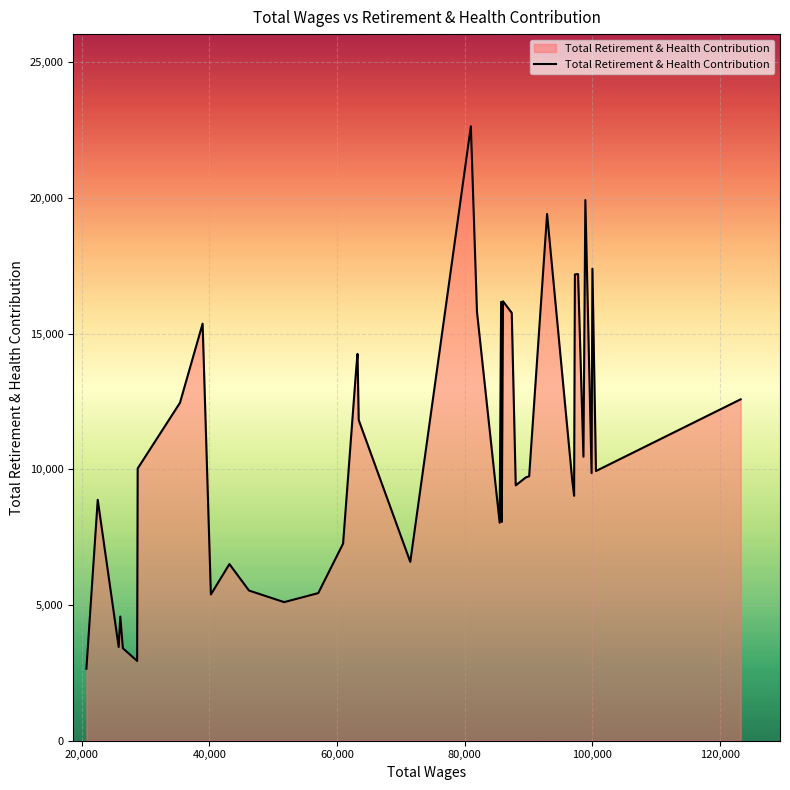

What is the smallest value displayed?

2652